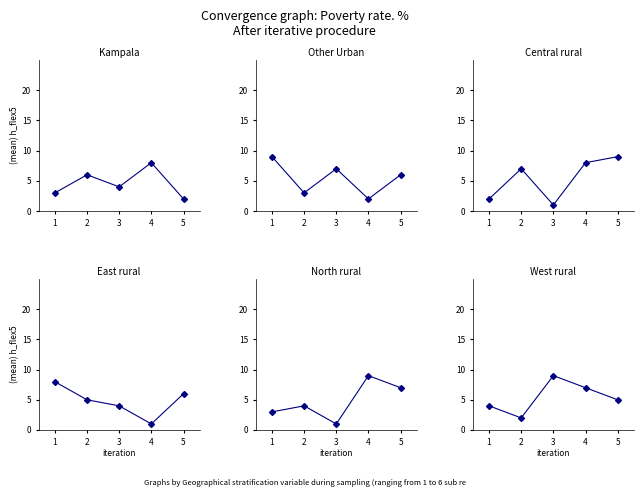

What is the minimum value for col_5?

1